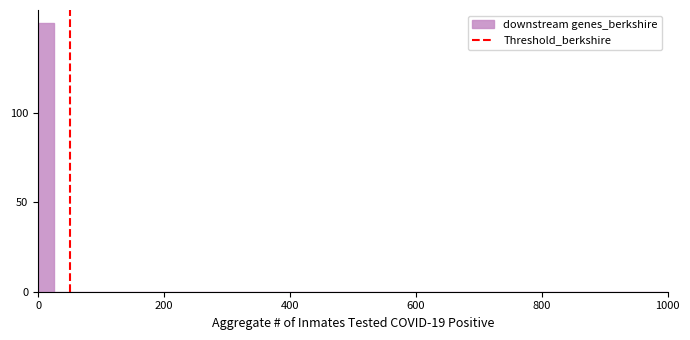

Read against the x-axis, roughly where is the centre of the tallest bar?

20